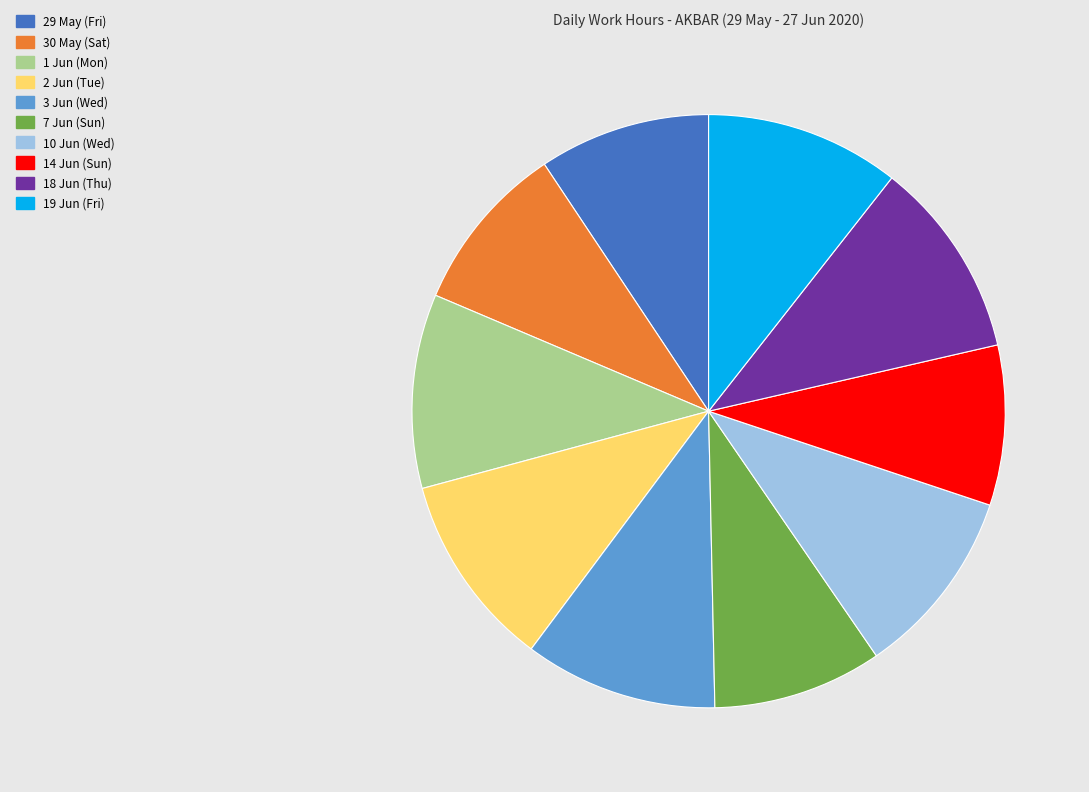

What is the smallest slice in the pie chart?

14 Jun (Sun)